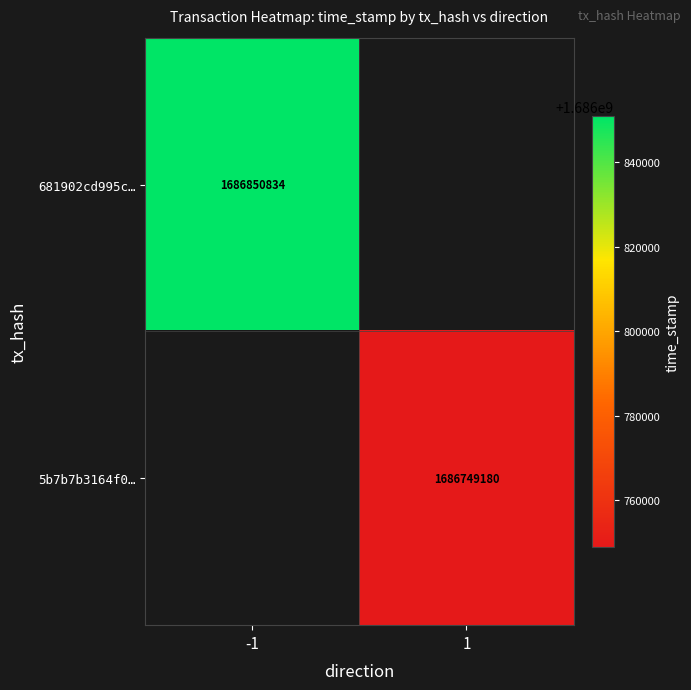

The value of 681902cd995c… at -1 is 1686850834. True or false?

True